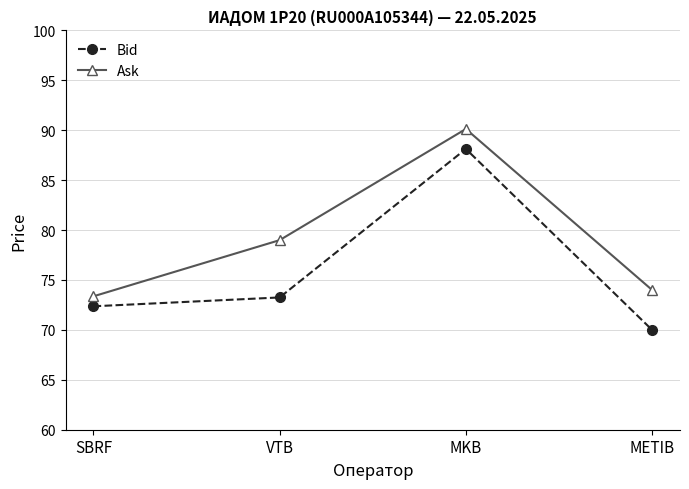

What is the value of the Ask point at the 4th from the left?

74.0